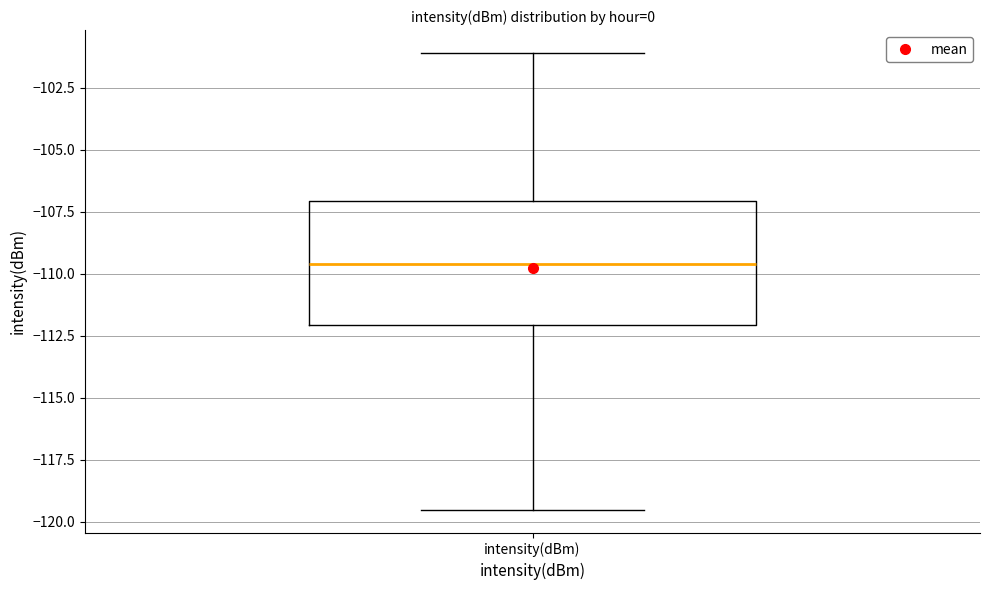

Where is the lower edge of the box for intensity(dBm) on the y-axis? The values are not printed on the chart, so give them approximately, as read against the axis.

-112.0